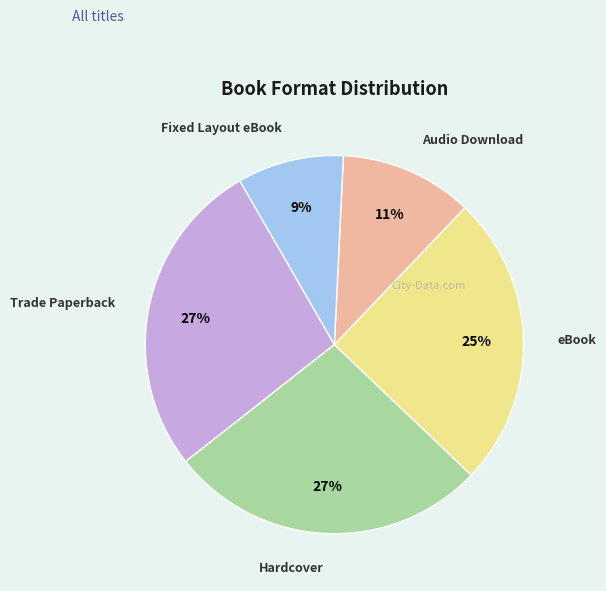

What is the smallest slice in the pie chart?

Fixed Layout eBook